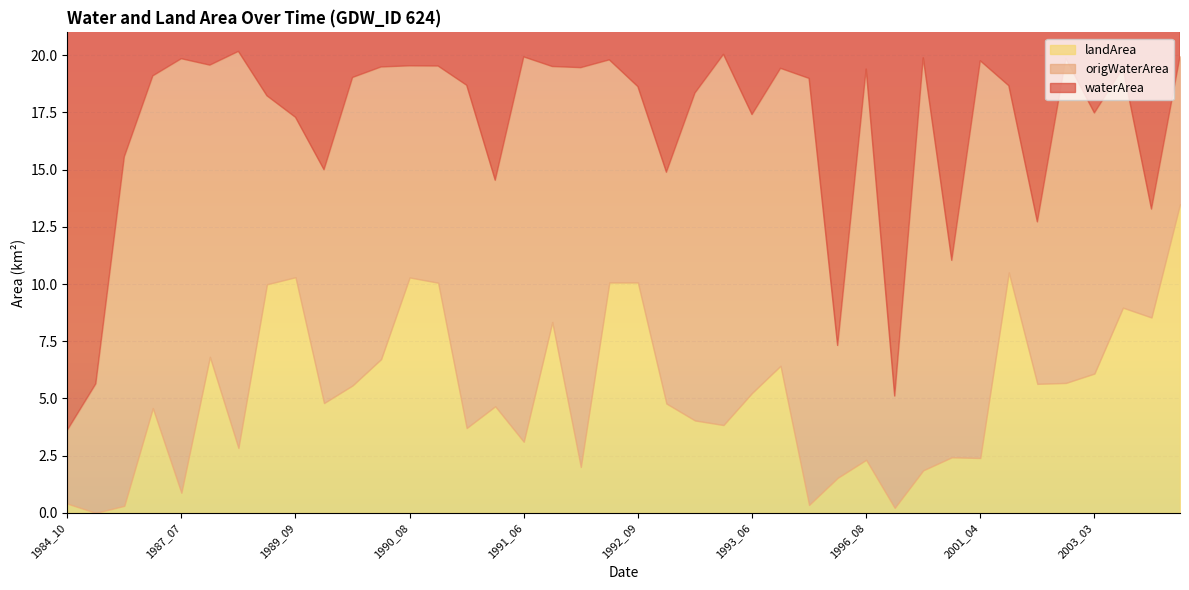

Which series has the largest total across all categories?

waterArea